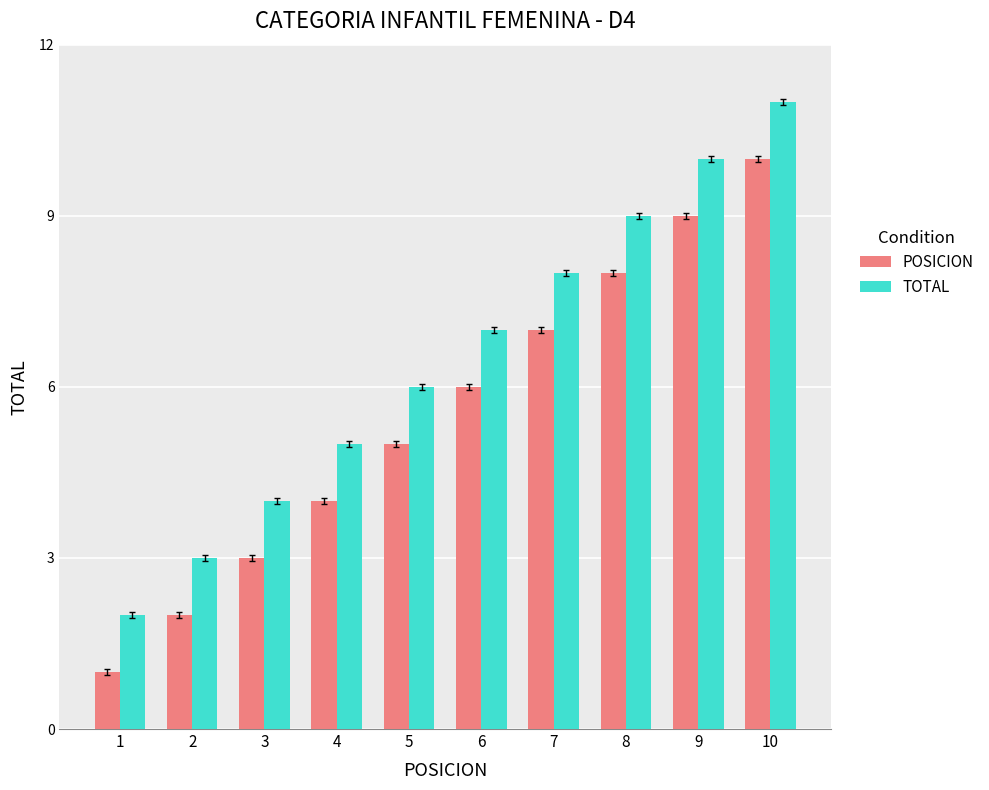

True or false: POSICION has a value of 3 at 7.

False